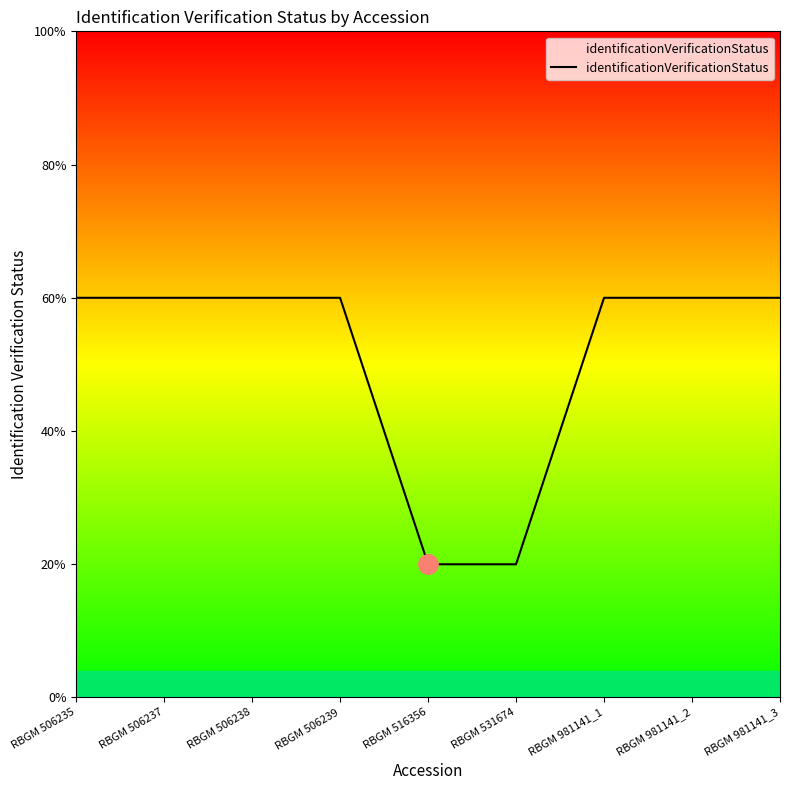

Does the chart display data point markers on the line(s)?

No